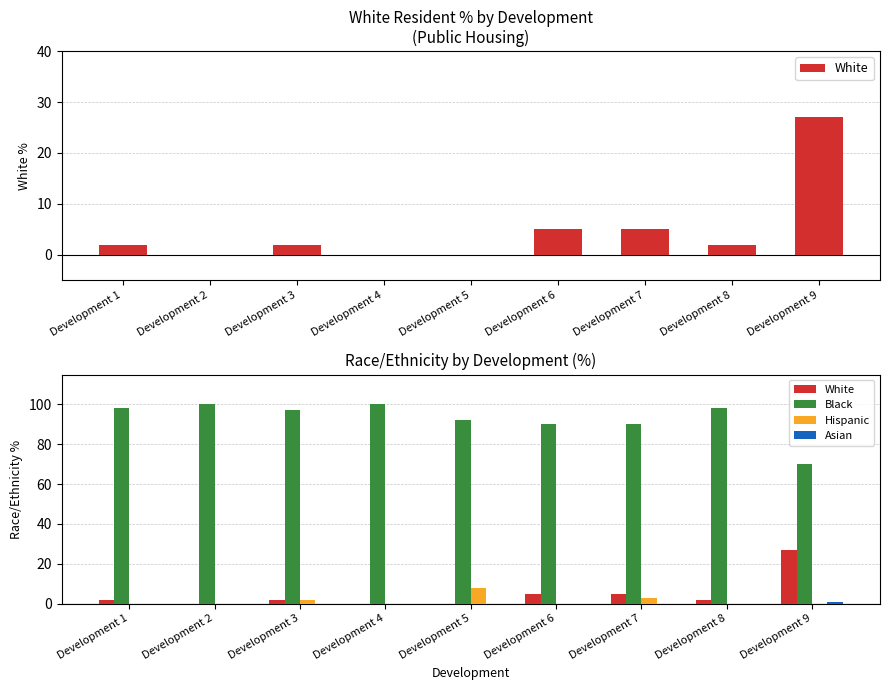

What is the maximum value for White?

27